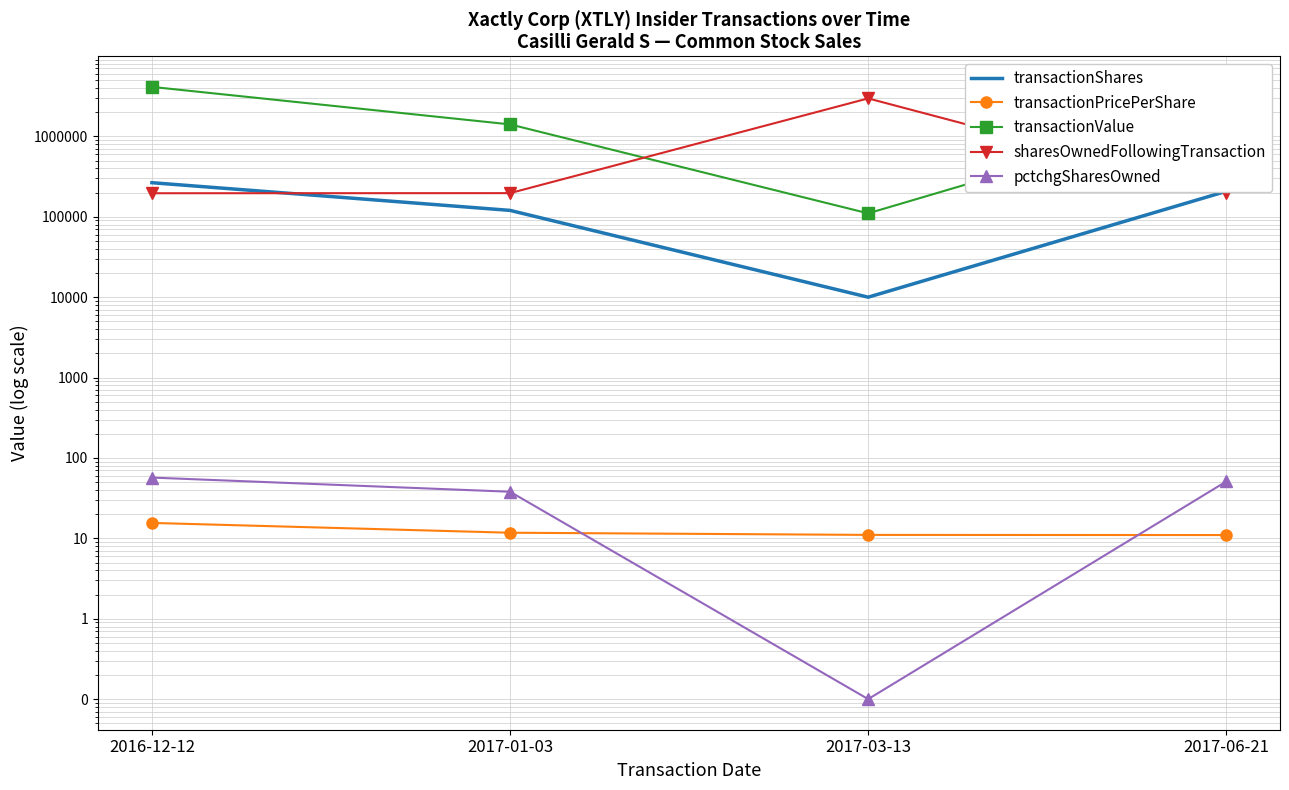

What is the minimum value shown in the chart?

0.1